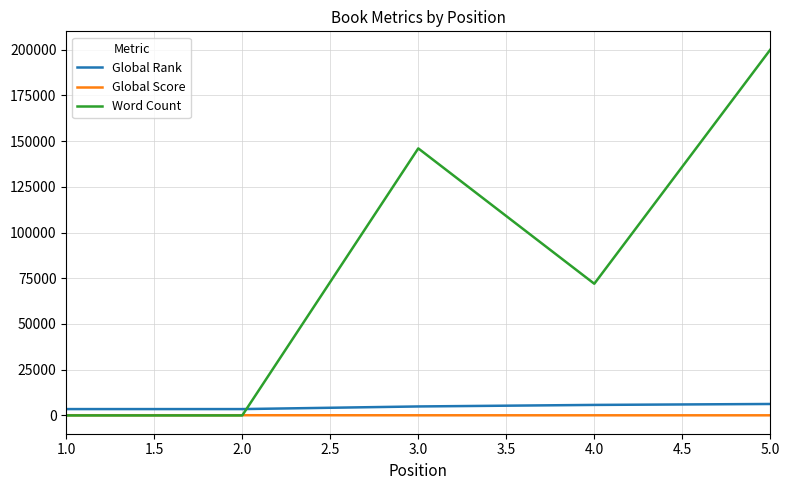

At which category is the sum across all series the highest?

5.0